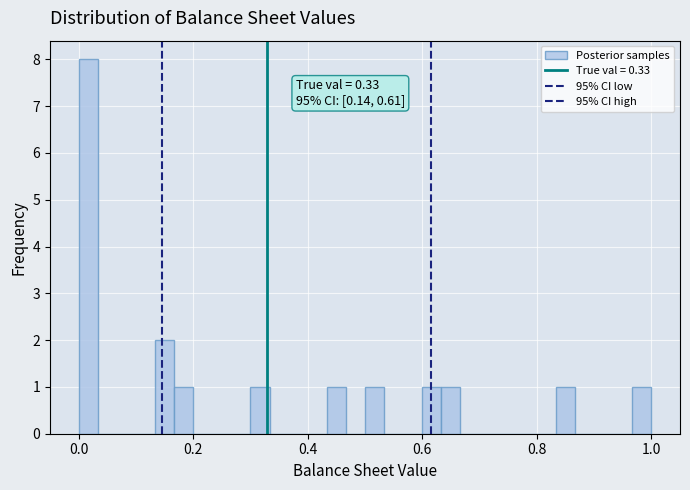

Read against the x-axis, roughly where is the centre of the tallest bar?

0.02